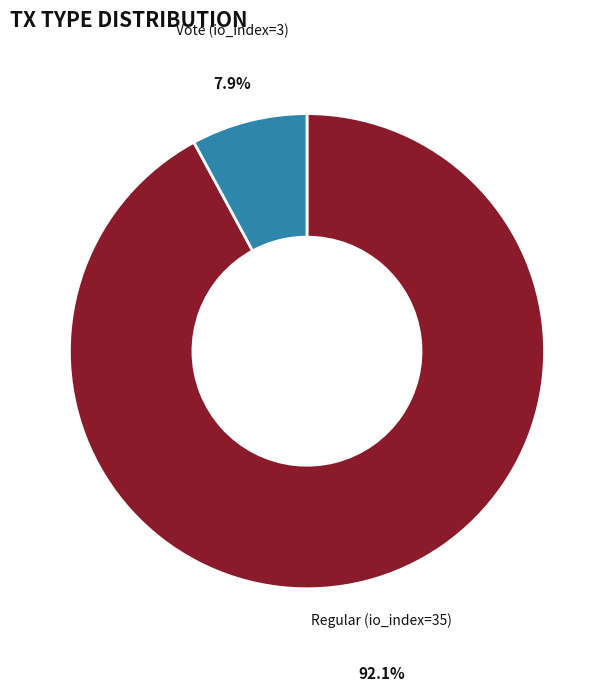

Is there a majority slice in this chart?

Yes